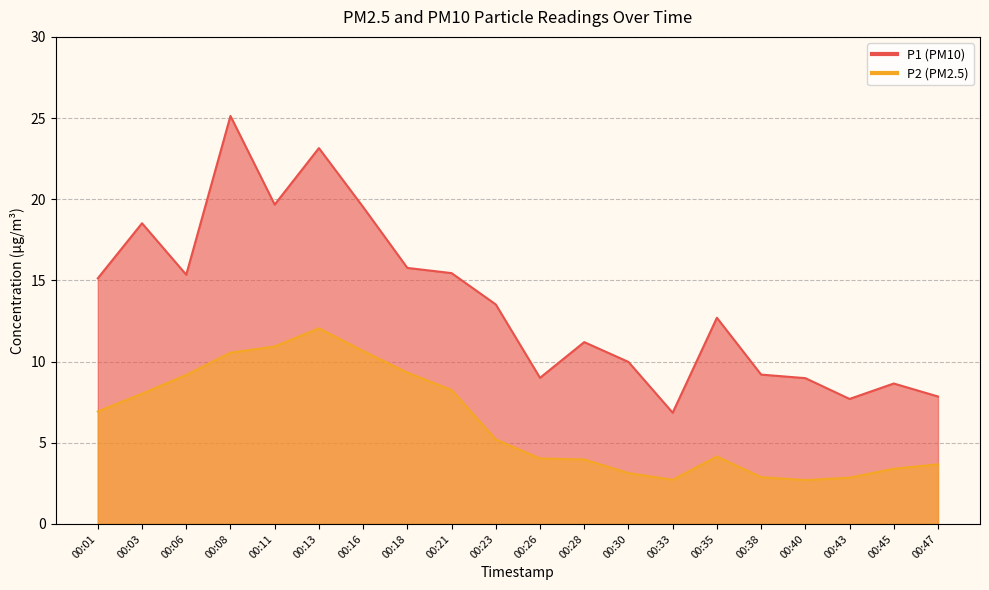

How many distinct data groups are displayed?

2